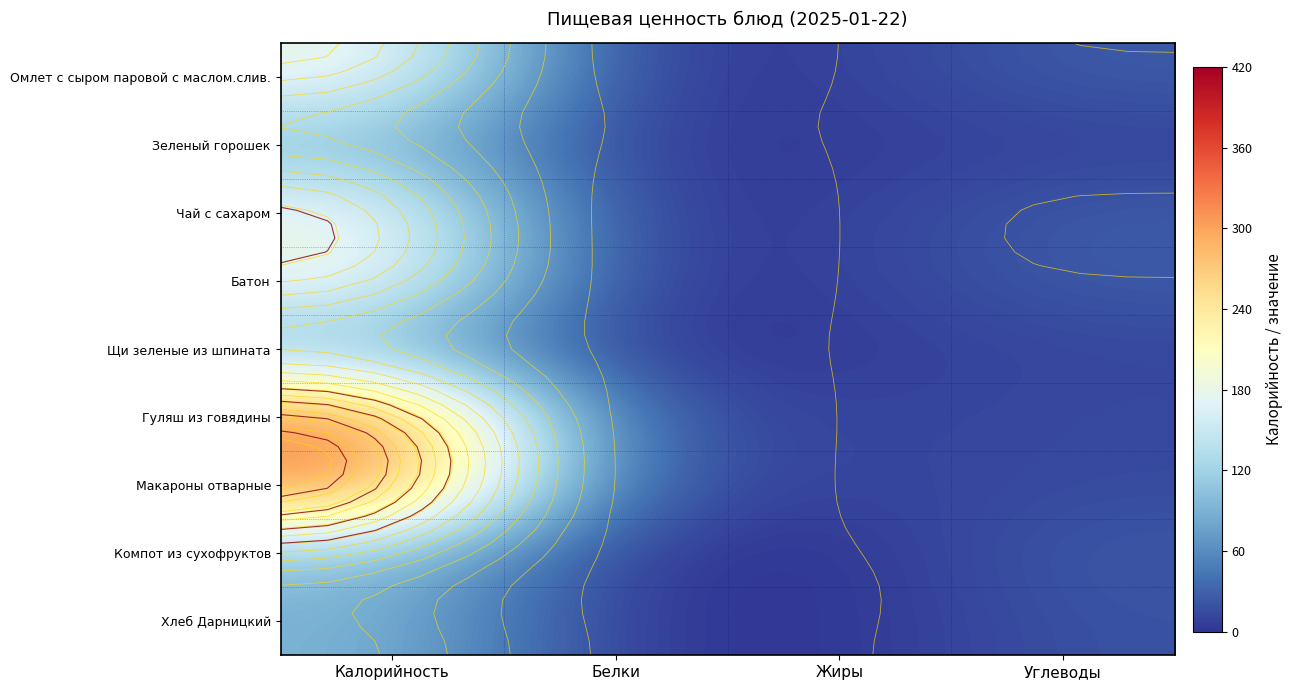

True or false: Чай с сахаром has a value of 3.4 at Жиры.

False